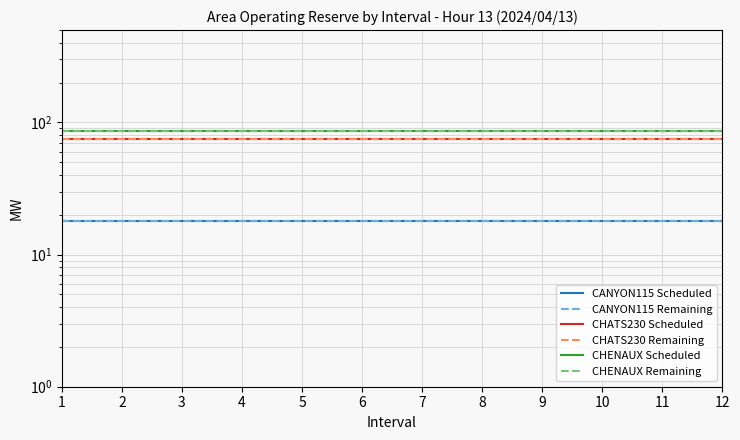

At how many categories does at least one series exceed 43?

12